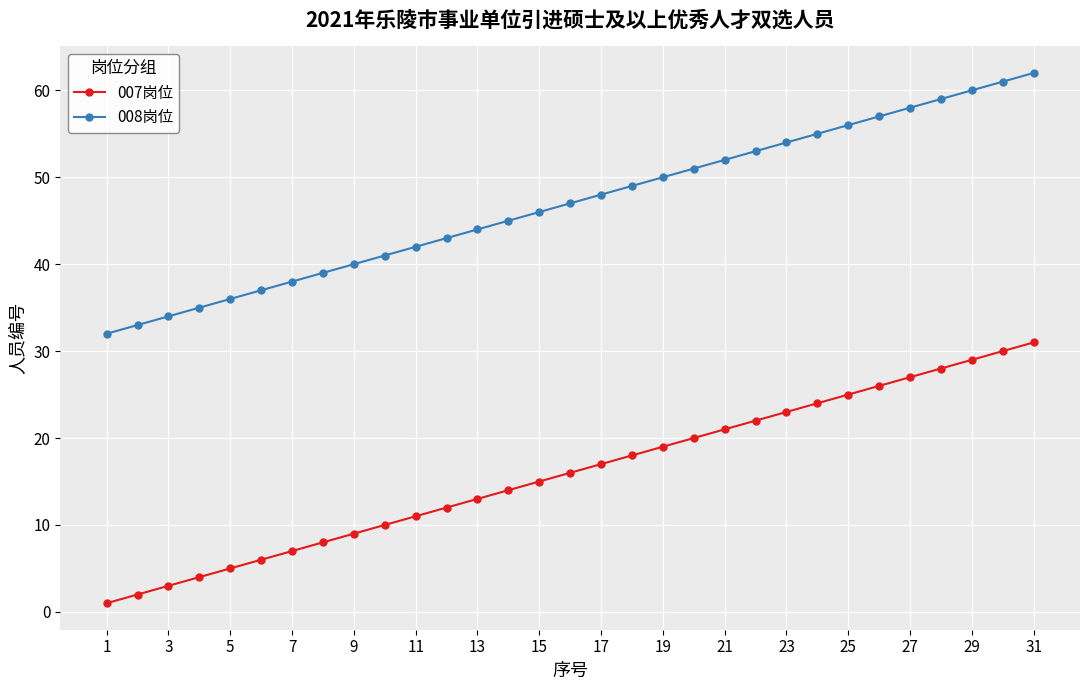

Count the number of categories in the chart.

31